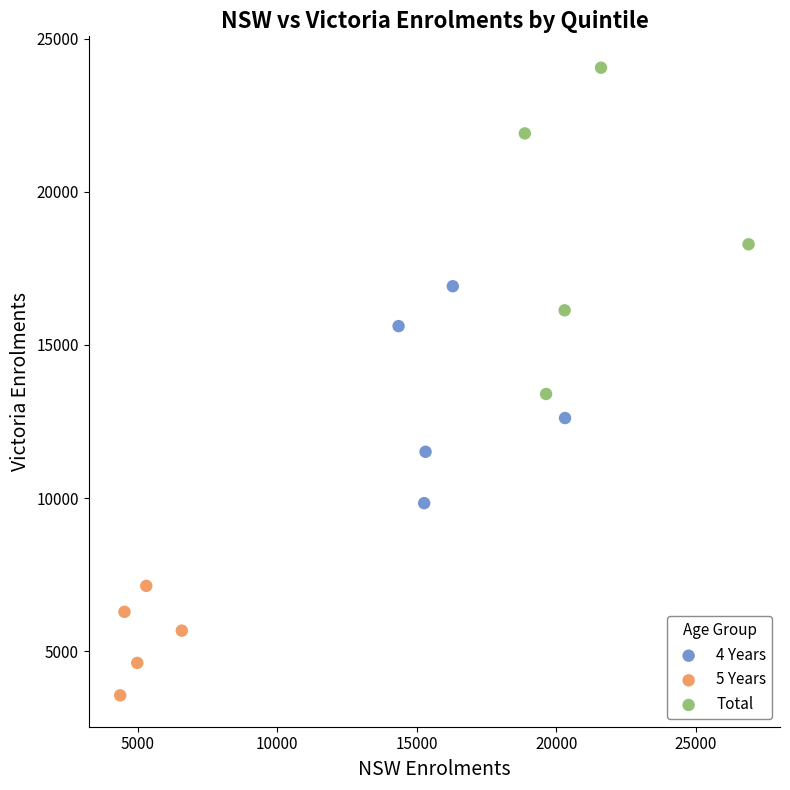

Which series contains the highest Y value?

Total